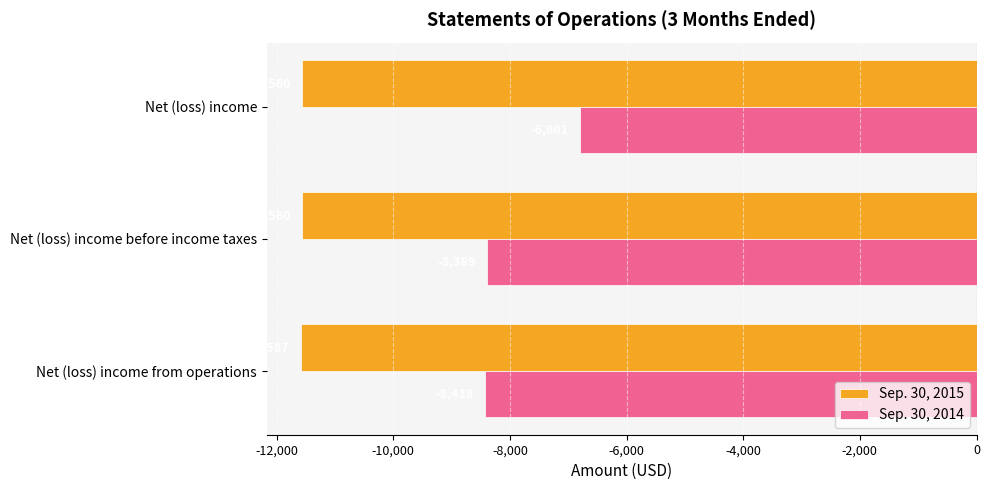

Rank the series at Net (loss) income from operations from highest to lowest value.

Sep. 30, 2014, Sep. 30, 2015